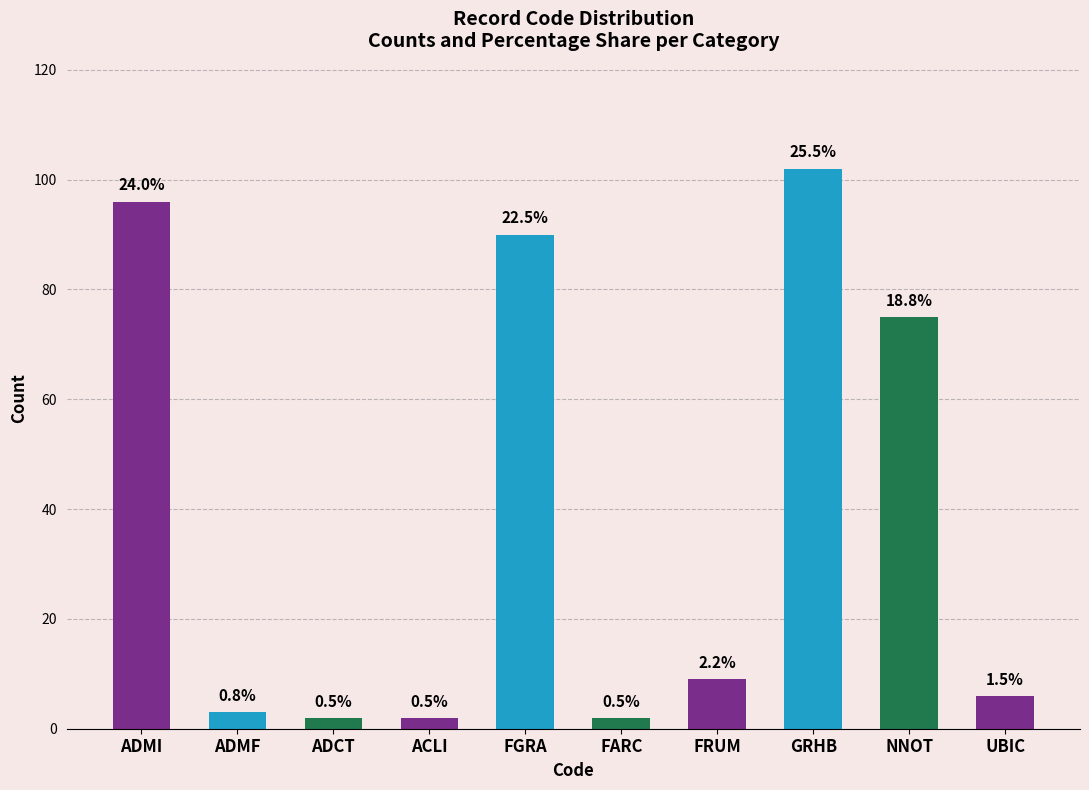

How many series are shown in this chart?

1